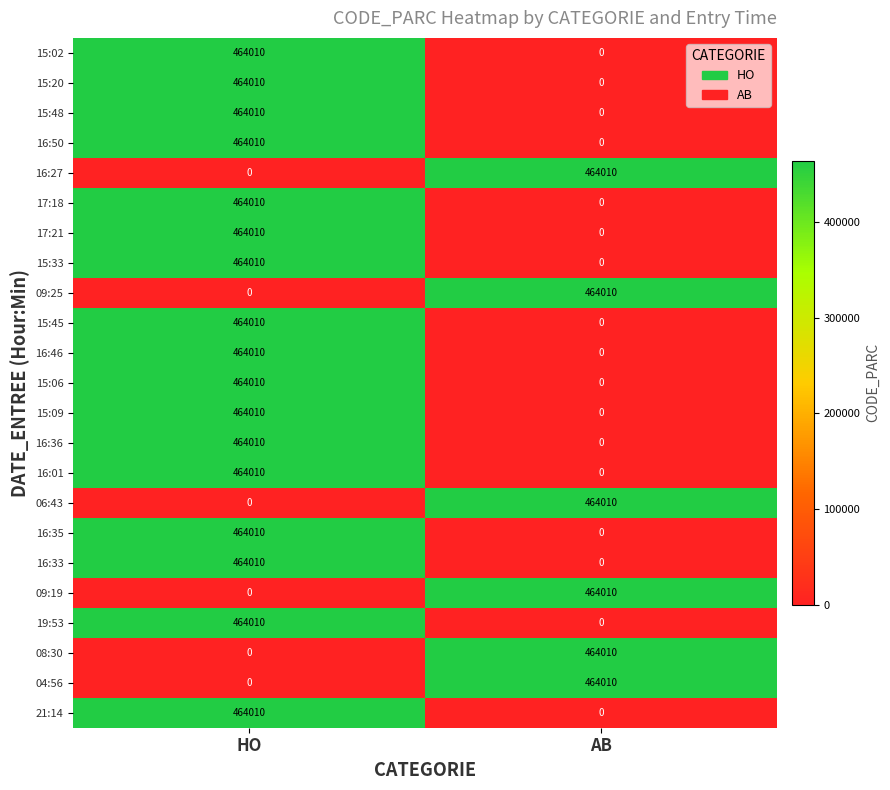

What is the total value across all series at AB?

2784060